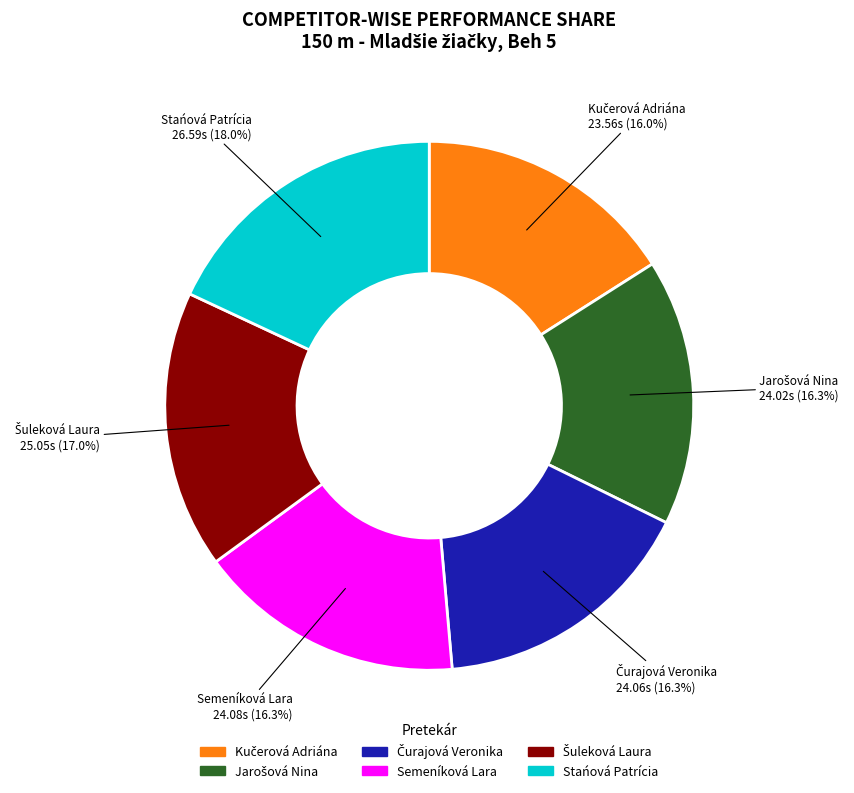

Which slice is the largest?

Stańová Patrícia